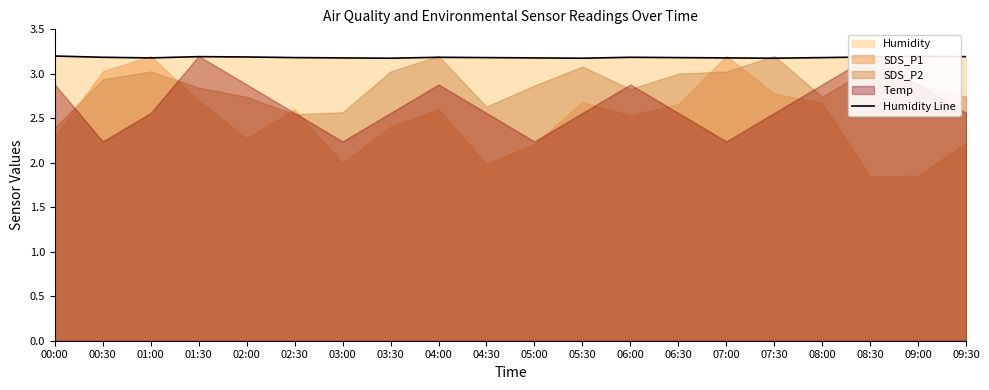

How many categories are shown in the chart?

20